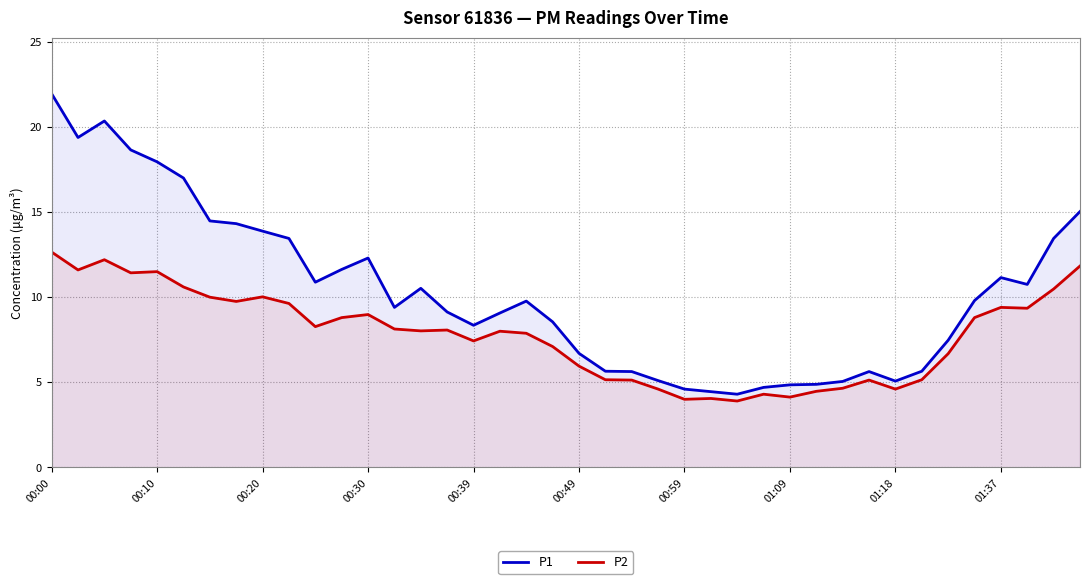

List the series in order of their overall mean, lowest first.

P2, P1